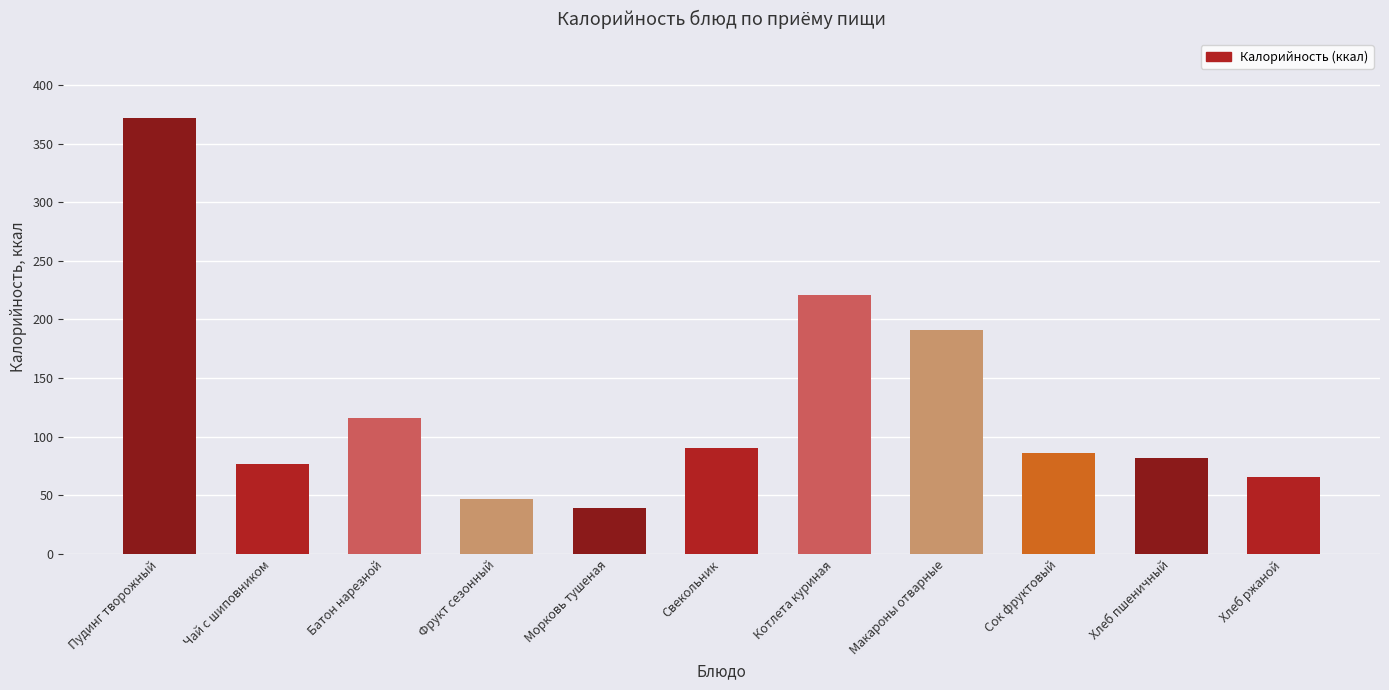

How many distinct data groups are displayed?

1